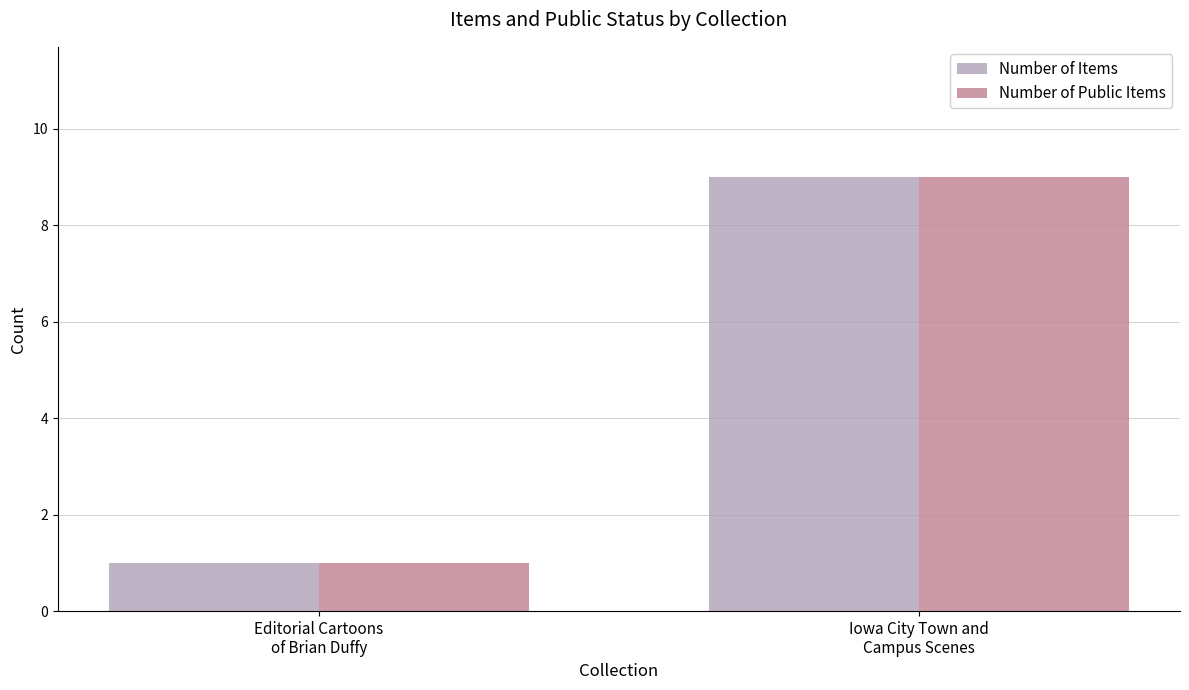

List the labels in order of Number of Public Items value, largest first.

Iowa City Town and
Campus Scenes, Editorial Cartoons
of Brian Duffy